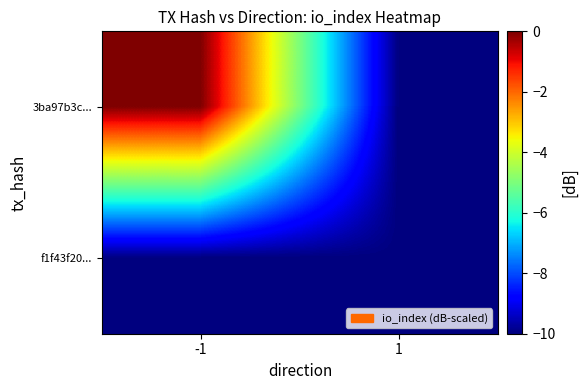

At which category is the sum across all series the highest?

-1